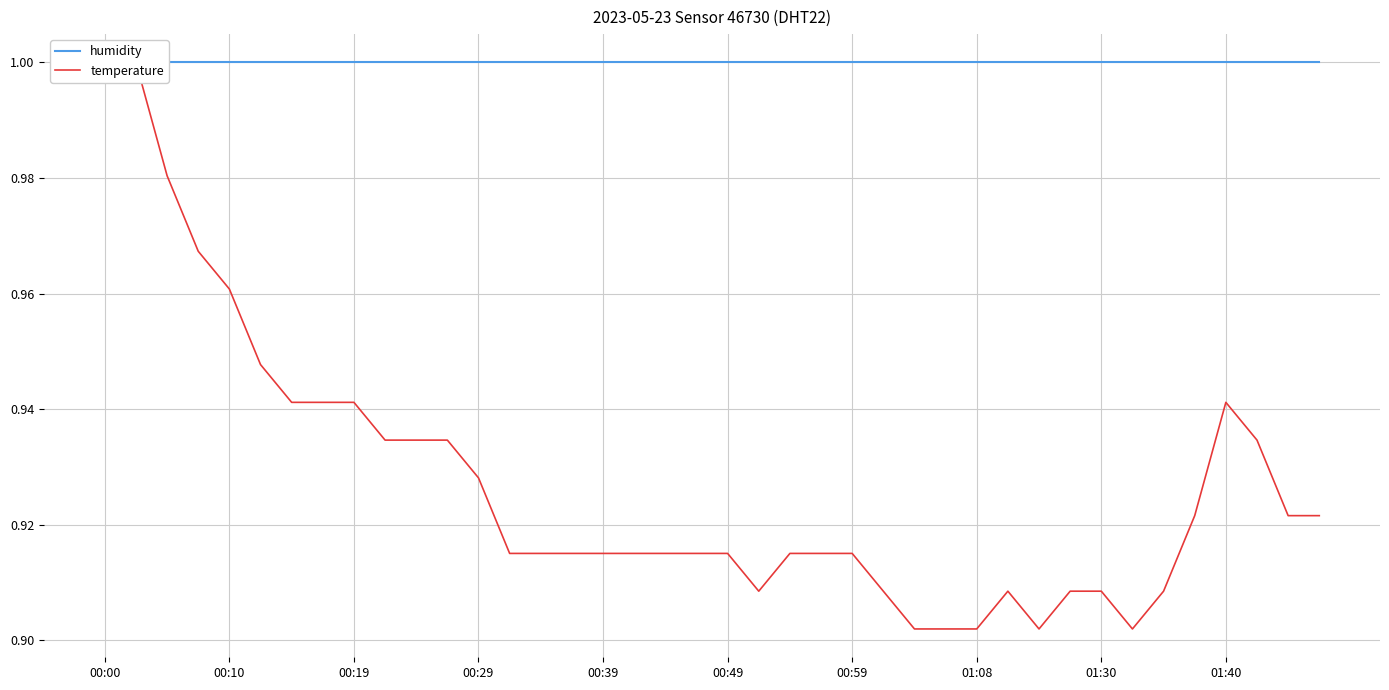

At how many categories does at least one series exceed 0?

40